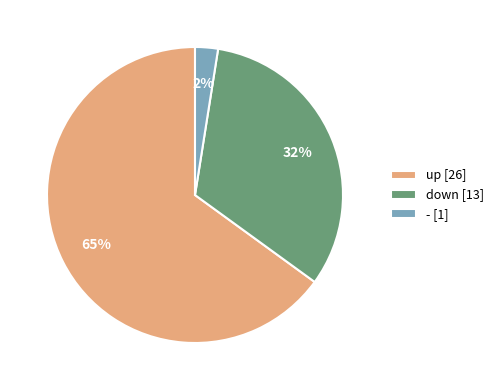

To the nearest percent, what is the average slice percentage?

33%